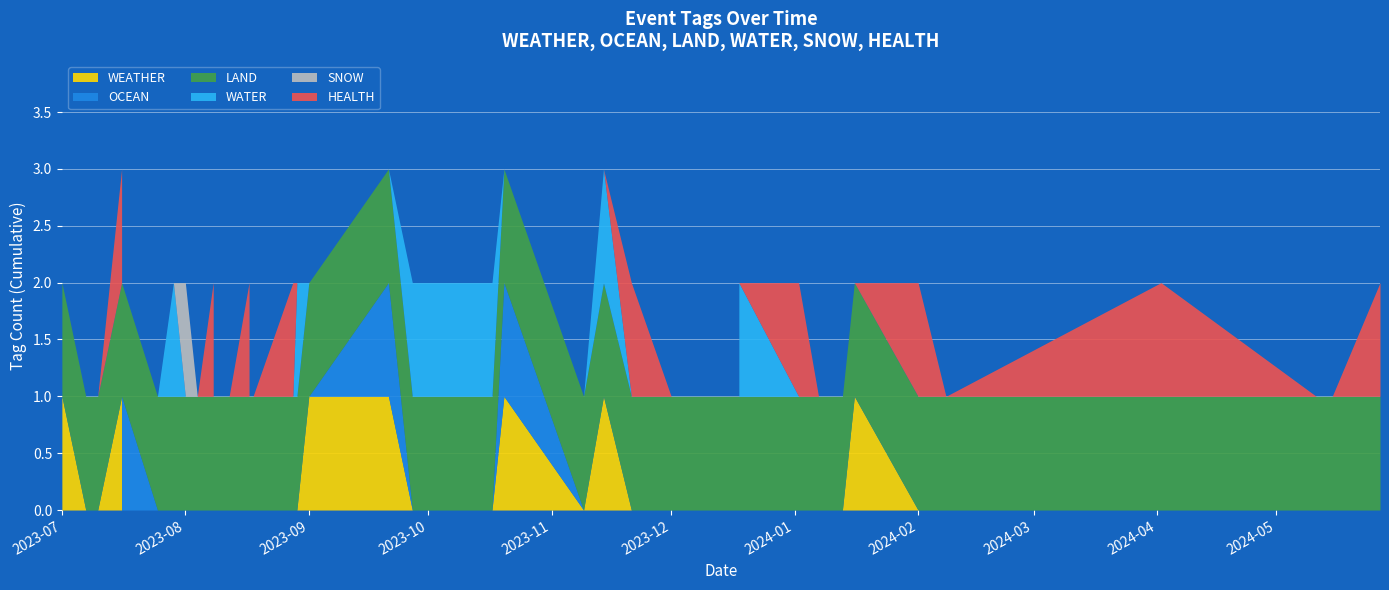

Reading left to right, transcribe all the data shown in this chart.

WEATHER: 2023-07-01=1	2023-07-07=0	2023-07-10=0	2023-07-10=0	2023-07-16=1	2023-07-16=0	2023-07-25=0	2023-07-29=0	2023-08-01=0	2023-08-04=0	2023-08-08=0	2023-08-08=0	2023-08-12=0	2023-08-17=0	2023-08-17=0	2023-08-18=0	2023-08-28=0	2023-08-29=0	2023-09-01=1	2023-09-21=1	2023-09-27=0	2023-10-17=0	2023-10-20=1	2023-11-09=0	2023-11-14=1	2023-11-21=0	2023-12-01=0	2023-12-18=0	2023-12-18=0	2024-01-02=0	2024-01-07=0	2024-01-13=0	2024-01-16=1	2024-02-01=0	2024-02-08=0	2024-02-08=0	2024-04-02=0	2024-05-11=0	2024-05-15=0	2024-05-27=0
OCEAN: 2023-07-01=0	2023-07-07=0	2023-07-10=0	2023-07-10=0	2023-07-16=0	2023-07-16=1	2023-07-25=0	2023-07-29=0	2023-08-01=0	2023-08-04=0	2023-08-08=0	2023-08-08=0	2023-08-12=0	2023-08-17=0	2023-08-17=0	2023-08-18=0	2023-08-28=0	2023-08-29=0	2023-09-01=0	2023-09-21=1	2023-09-27=0	2023-10-17=0	2023-10-20=1	2023-11-09=0	2023-11-14=0	2023-11-21=0	2023-12-01=0	2023-12-18=0	2023-12-18=0	2024-01-02=0	2024-01-07=0	2024-01-13=0	2024-01-16=0	2024-02-01=0	2024-02-08=0	2024-02-08=0	2024-04-02=0	2024-05-11=0	2024-05-15=0	2024-05-27=0
LAND: 2023-07-01=1	2023-07-07=1	2023-07-10=1	2023-07-10=1	2023-07-16=1	2023-07-16=1	2023-07-25=1	2023-07-29=1	2023-08-01=1	2023-08-04=1	2023-08-08=1	2023-08-08=1	2023-08-12=1	2023-08-17=1	2023-08-17=1	2023-08-18=1	2023-08-28=1	2023-08-29=1	2023-09-01=1	2023-09-21=1	2023-09-27=1	2023-10-17=1	2023-10-20=1	2023-11-09=1	2023-11-14=1	2023-11-21=1	2023-12-01=1	2023-12-18=1	2023-12-18=1	2024-01-02=1	2024-01-07=1	2024-01-13=1	2024-01-16=1	2024-02-01=1	2024-02-08=1	2024-02-08=1	2024-04-02=1	2024-05-11=1	2024-05-15=1	2024-05-27=1
WATER: 2023-07-01=0	2023-07-07=0	2023-07-10=0	2023-07-10=0	2023-07-16=0	2023-07-16=0	2023-07-25=0	2023-07-29=1	2023-08-01=0	2023-08-04=0	2023-08-08=0	2023-08-08=0	2023-08-12=0	2023-08-17=0	2023-08-17=0	2023-08-18=0	2023-08-28=0	2023-08-29=1	2023-09-01=0	2023-09-21=0	2023-09-27=1	2023-10-17=1	2023-10-20=0	2023-11-09=0	2023-11-14=1	2023-11-21=0	2023-12-01=0	2023-12-18=0	2023-12-18=1	2024-01-02=0	2024-01-07=0	2024-01-13=0	2024-01-16=0	2024-02-01=0	2024-02-08=0	2024-02-08=0	2024-04-02=0	2024-05-11=0	2024-05-15=0	2024-05-27=0
SNOW: 2023-07-01=0	2023-07-07=0	2023-07-10=0	2023-07-10=0	2023-07-16=0	2023-07-16=0	2023-07-25=0	2023-07-29=0	2023-08-01=1	2023-08-04=0	2023-08-08=0	2023-08-08=0	2023-08-12=0	2023-08-17=0	2023-08-17=0	2023-08-18=0	2023-08-28=0	2023-08-29=0	2023-09-01=0	2023-09-21=0	2023-09-27=0	2023-10-17=0	2023-10-20=0	2023-11-09=0	2023-11-14=0	2023-11-21=0	2023-12-01=0	2023-12-18=0	2023-12-18=0	2024-01-02=0	2024-01-07=0	2024-01-13=0	2024-01-16=0	2024-02-01=0	2024-02-08=0	2024-02-08=0	2024-04-02=0	2024-05-11=0	2024-05-15=0	2024-05-27=0
HEALTH: 2023-07-01=0	2023-07-07=0	2023-07-10=0	2023-07-10=0	2023-07-16=1	2023-07-16=0	2023-07-25=0	2023-07-29=0	2023-08-01=0	2023-08-04=0	2023-08-08=1	2023-08-08=0	2023-08-12=0	2023-08-17=1	2023-08-17=0	2023-08-18=0	2023-08-28=1	2023-08-29=0	2023-09-01=0	2023-09-21=0	2023-09-27=0	2023-10-17=0	2023-10-20=0	2023-11-09=0	2023-11-14=0	2023-11-21=1	2023-12-01=0	2023-12-18=0	2023-12-18=0	2024-01-02=1	2024-01-07=0	2024-01-13=0	2024-01-16=0	2024-02-01=1	2024-02-08=0	2024-02-08=0	2024-04-02=1	2024-05-11=0	2024-05-15=0	2024-05-27=1